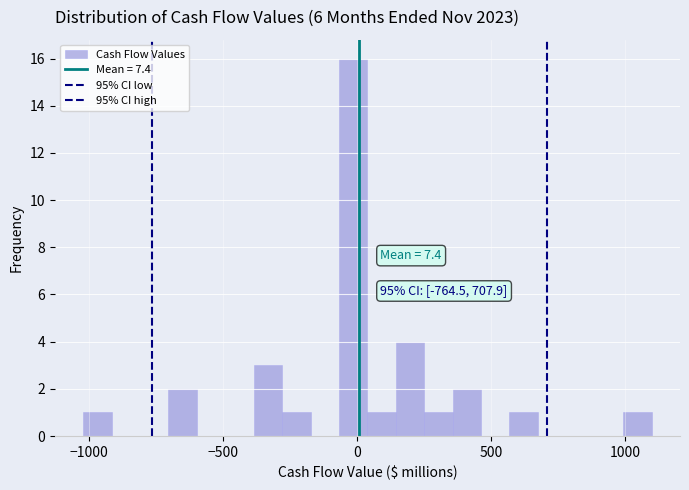

Around what value on the x-axis is the tallest bar? Give the approximate position of its centre, as read against the axis.

0